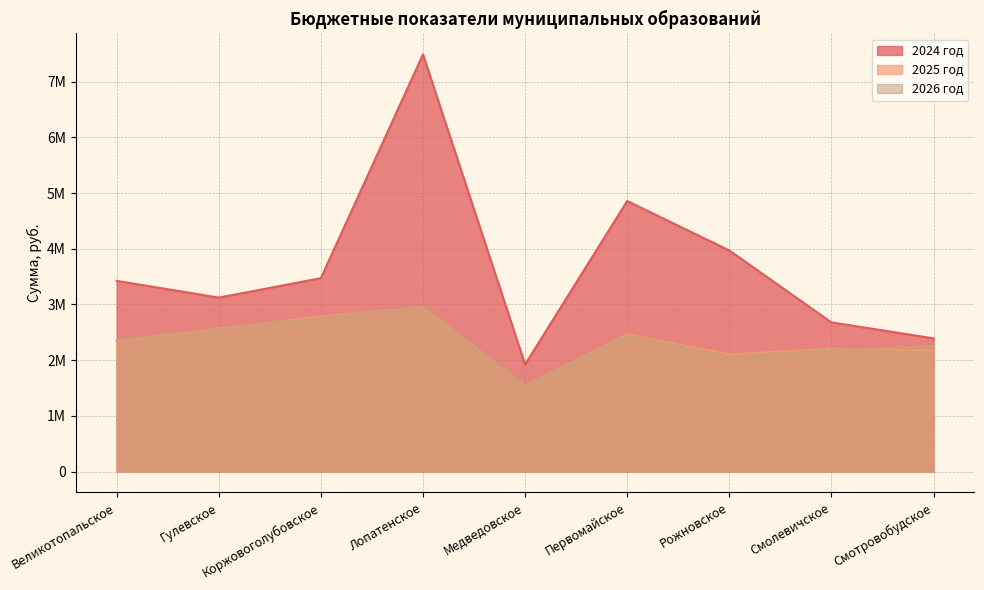

Does the chart have visible grid lines?

Yes